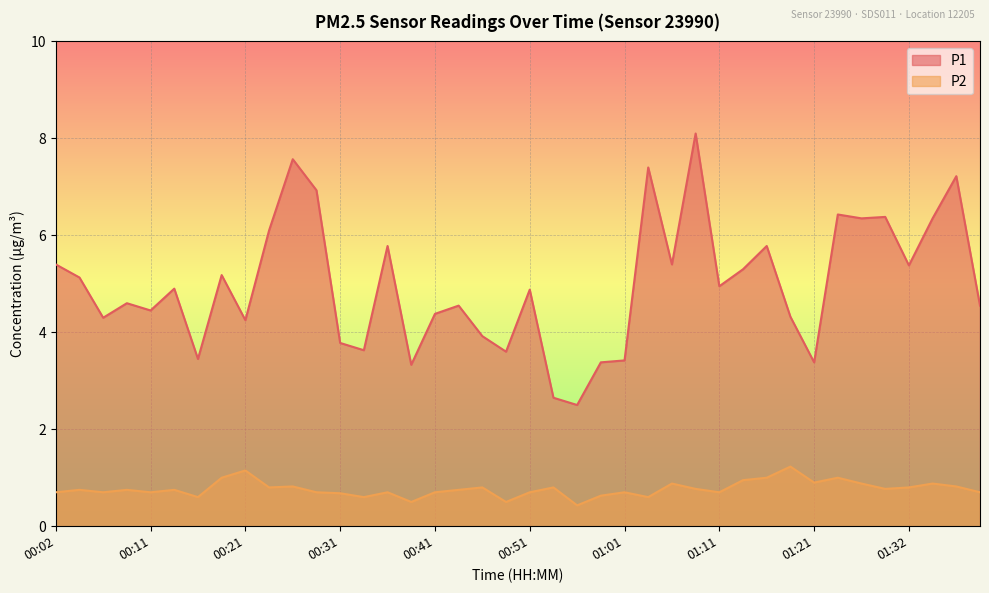

Rank the series by their average value, from lowest to highest.

P2, P1